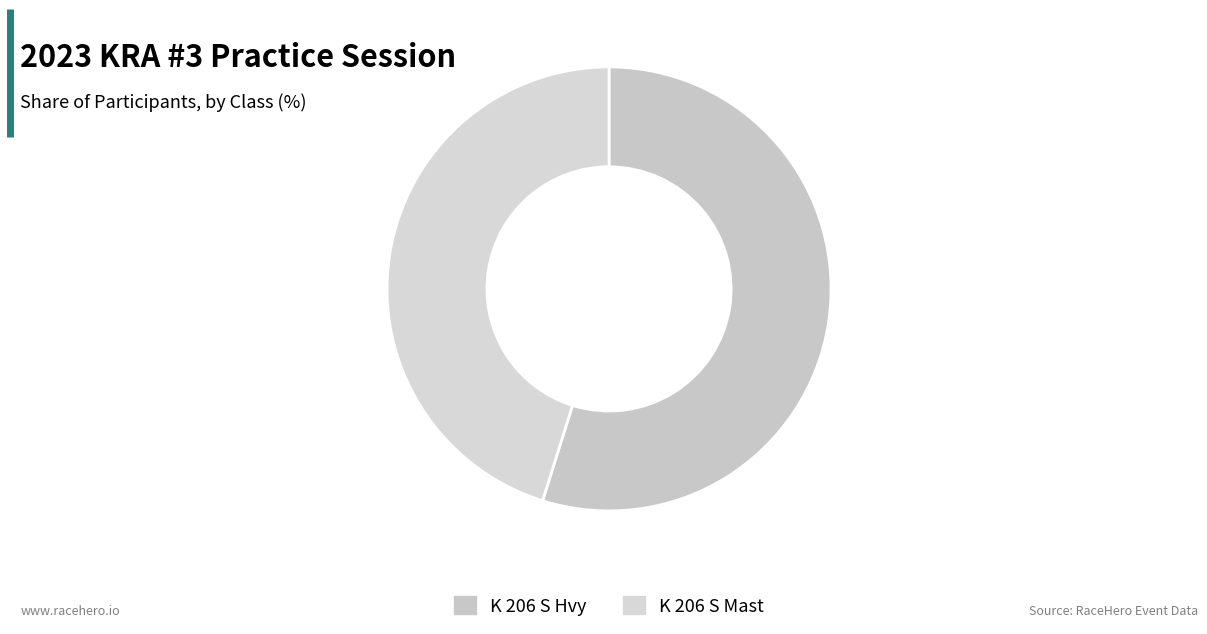

Do K 206 S Mast and K 206 S Hvy together represent more than half of the pie?

Yes